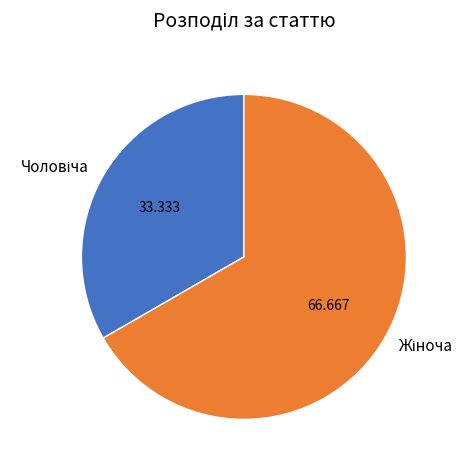

Is there a majority slice in this chart?

Yes